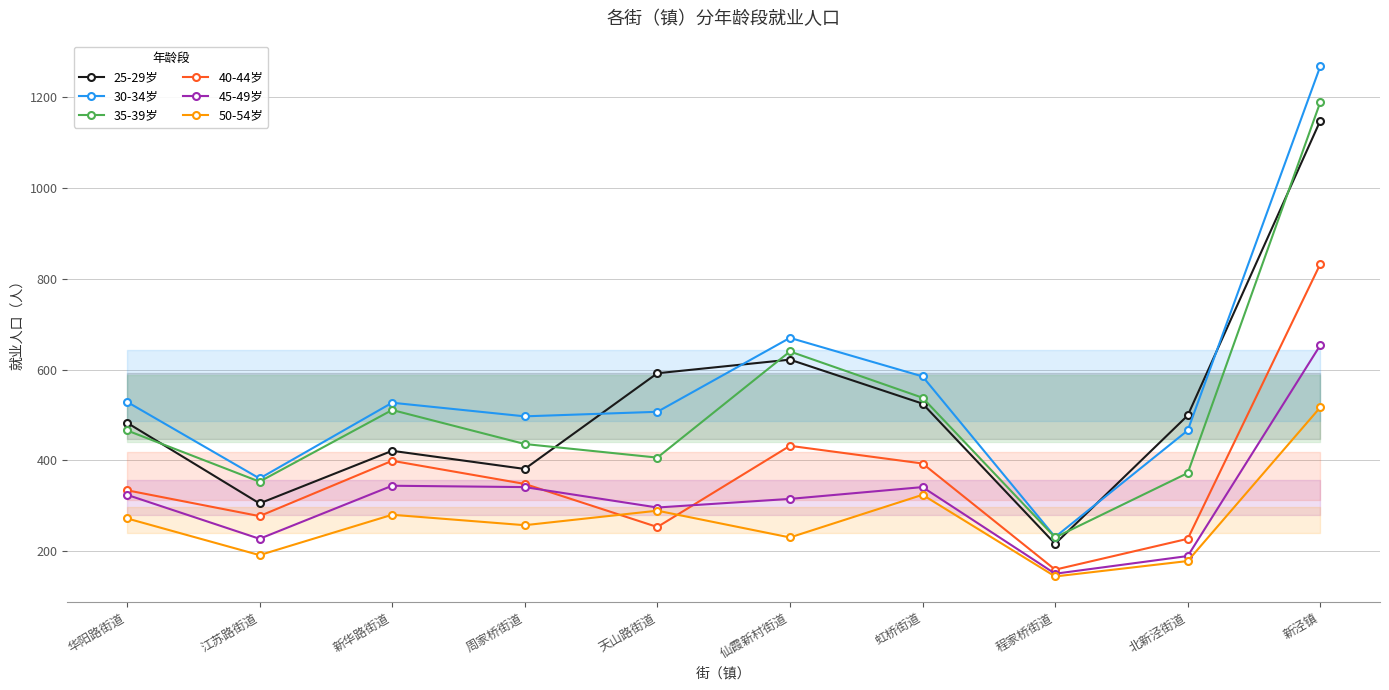

True or false: 25-29岁 and 45-49岁 cross at least once.

False